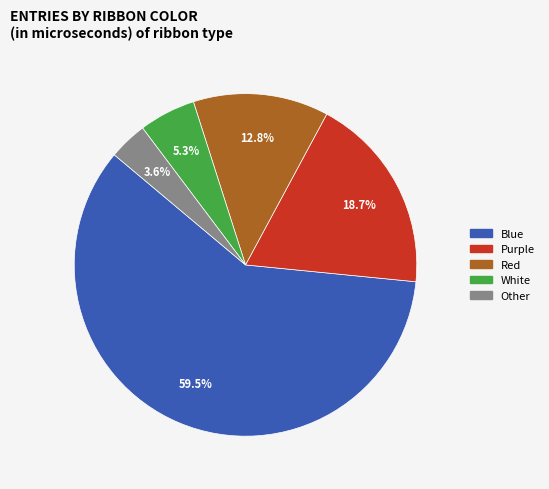

Which has a higher value, Other or Blue?

Blue